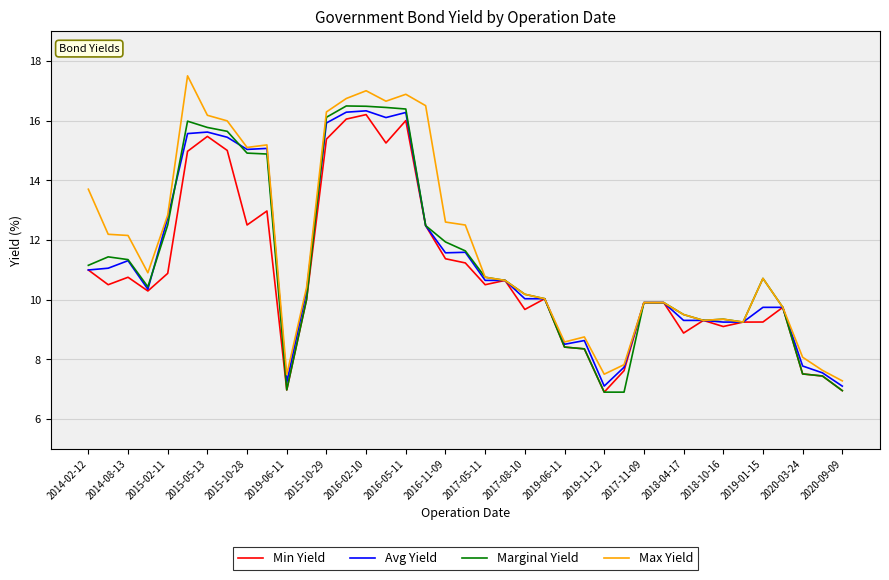

What is the maximum value for Max Yield?

17.5